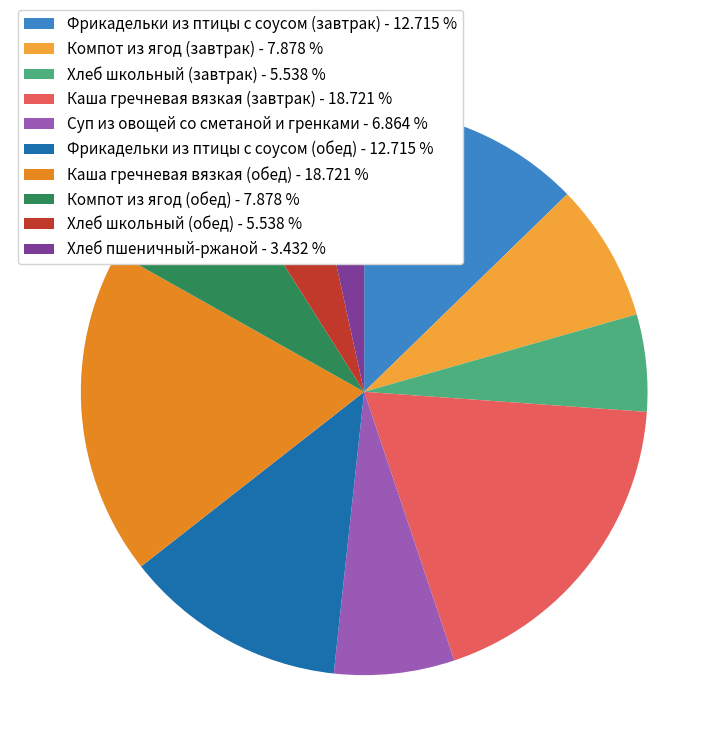

What is the largest slice in the pie chart?

Каша гречневая вязкая (завтрак)